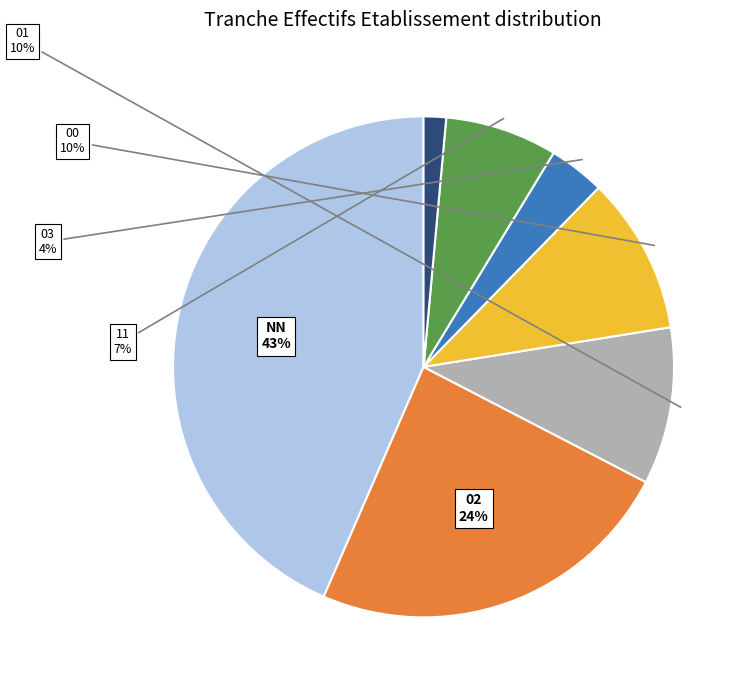

Is there a majority slice in this chart?

No